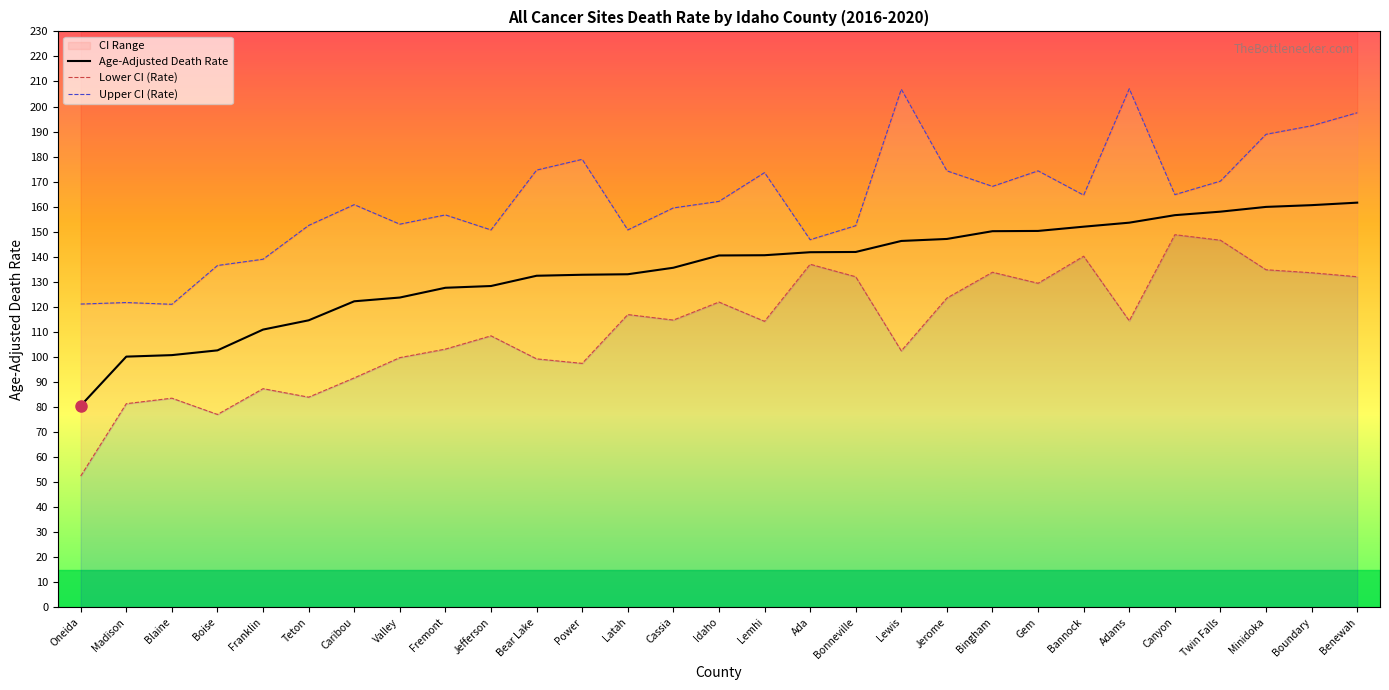

In Lower CI (Rate), how many points are higher than both neighbors (excluding endpoints)?

9